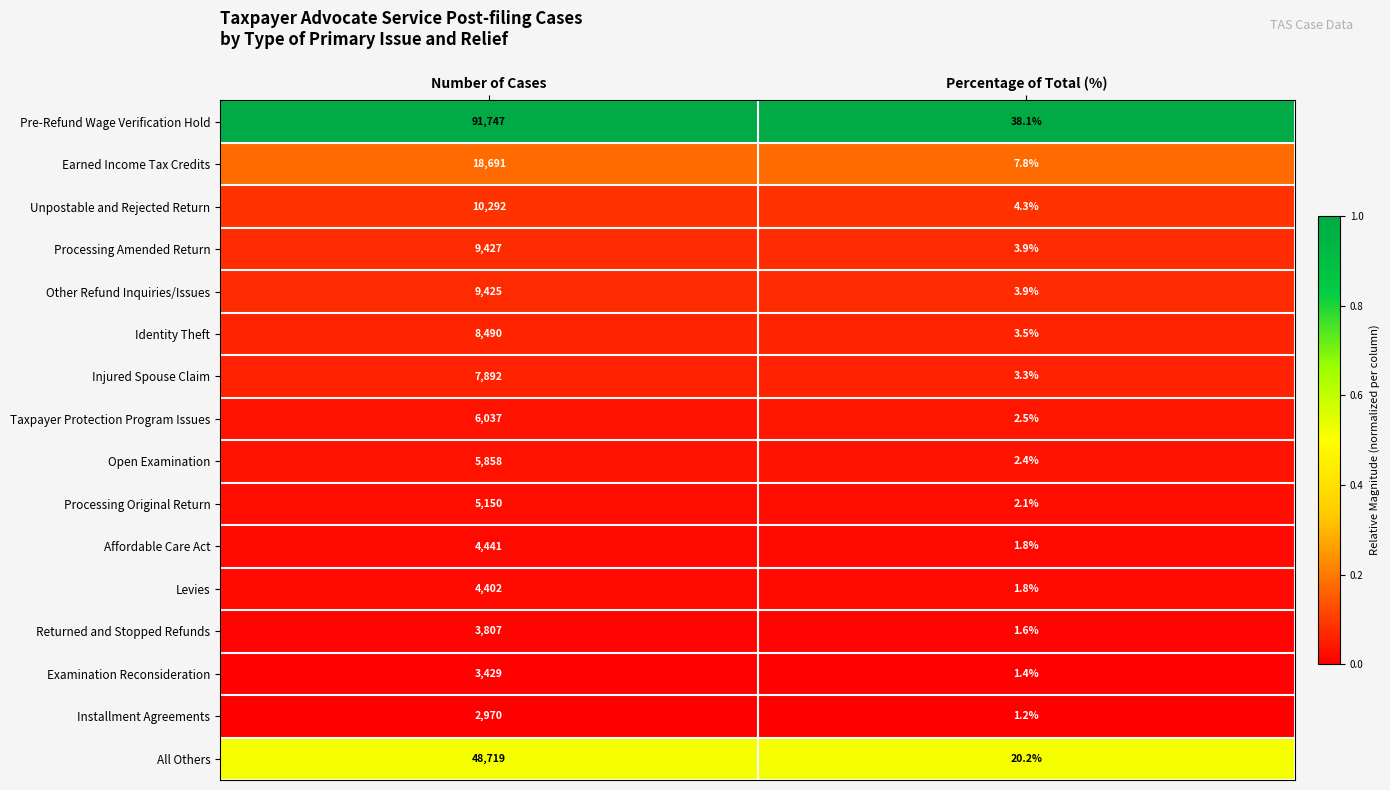

Rank the series at Number of Cases from lowest to highest value.

Installment Agreements, Examination Reconsideration, Returned and Stopped Refunds, Levies, Affordable Care Act, Processing Original Return, Open Examination, Taxpayer Protection Program Issues, Injured Spouse Claim, Identity Theft, Other Refund Inquiries/Issues, Processing Amended Return, Unpostable and Rejected Return, Earned Income Tax Credits, All Others, Pre-Refund Wage Verification Hold